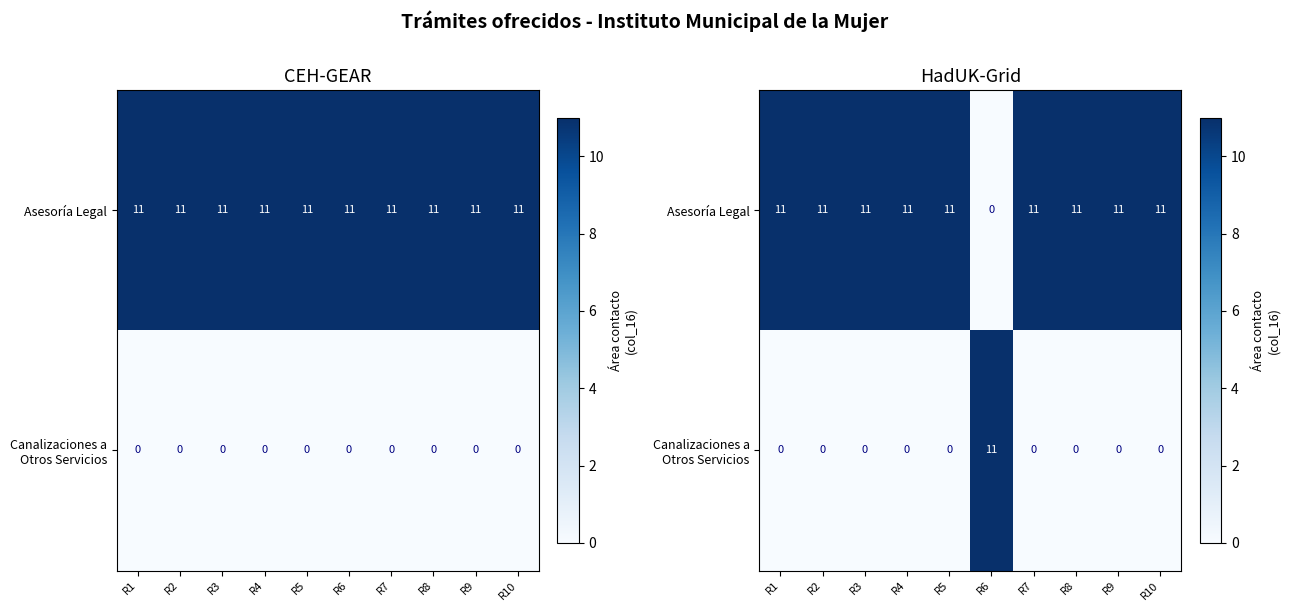

How many data points in Canalizaciones a Otros Servicios are above 0?

1